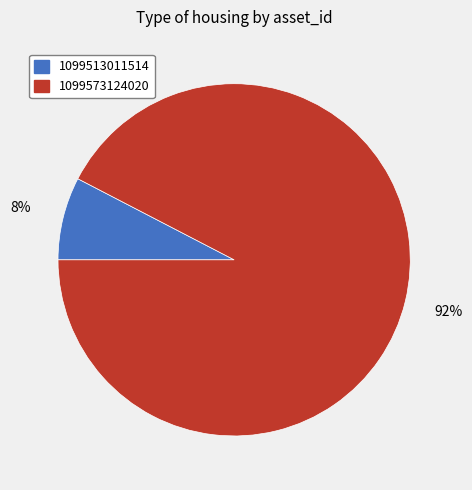

The 1099573124020 slice represents 92% of the pie. True or false?

True